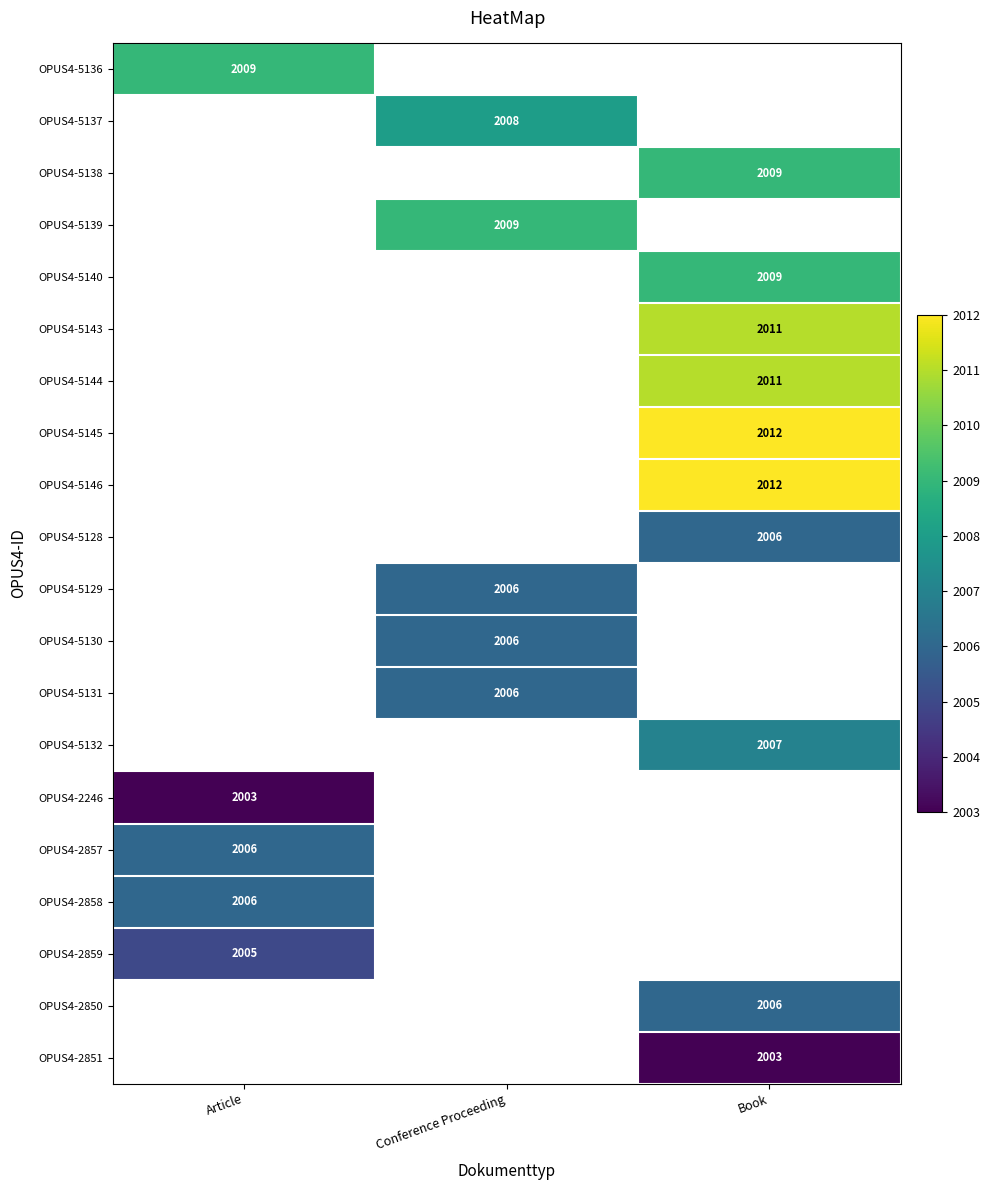

Is it true that OPUS4-2859 equals 3321 at Article?

False